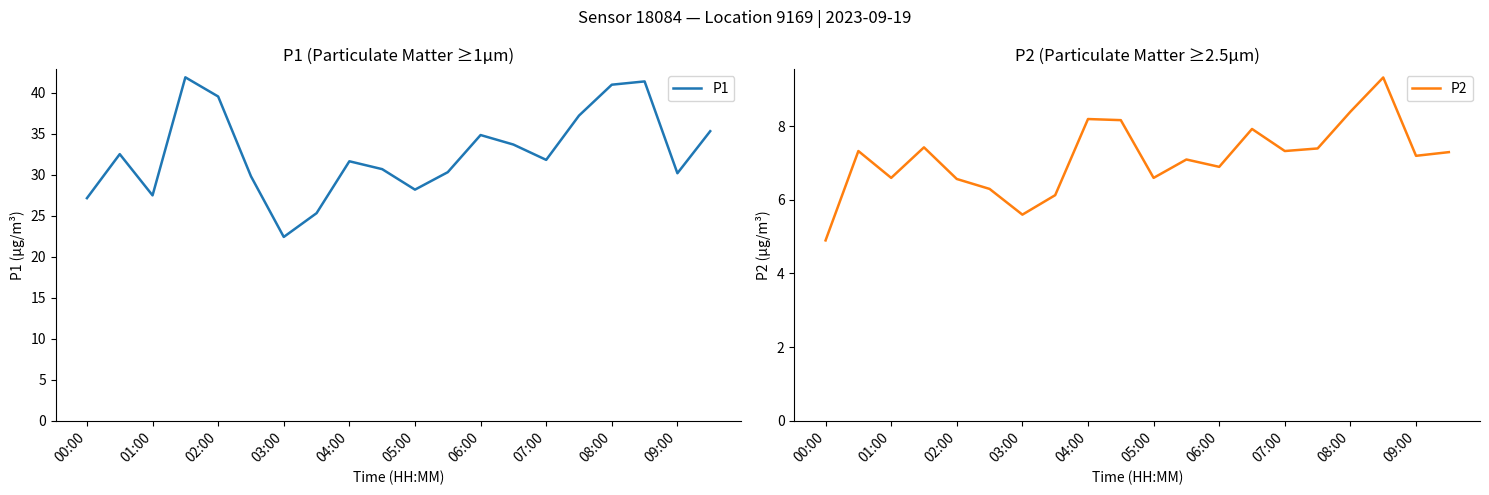

True or false: P1 has a value of 11.6 at 04:00.

False